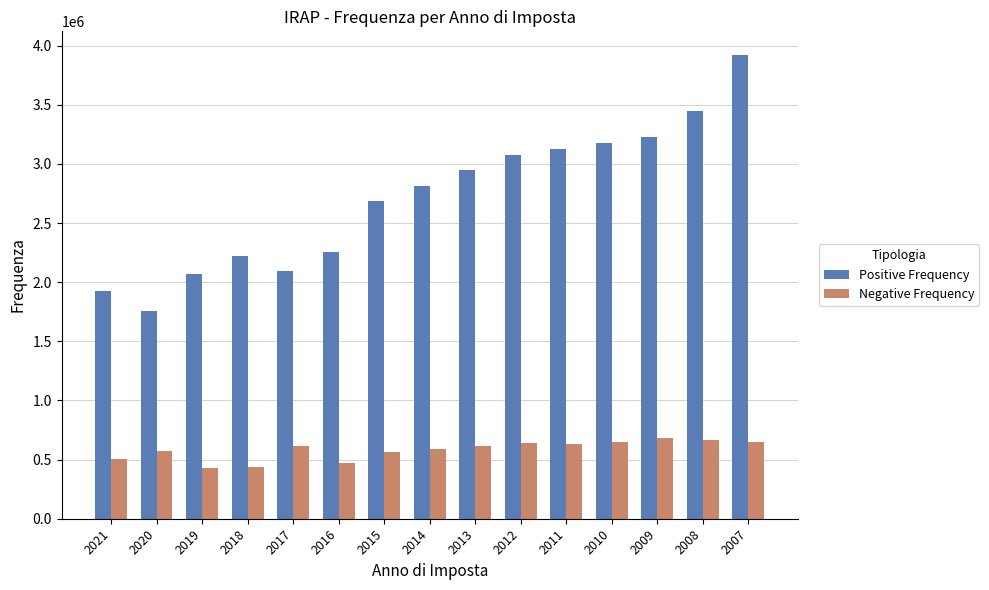

Read the Positive Frequency value at 2015, to the nearest 50.

2688050